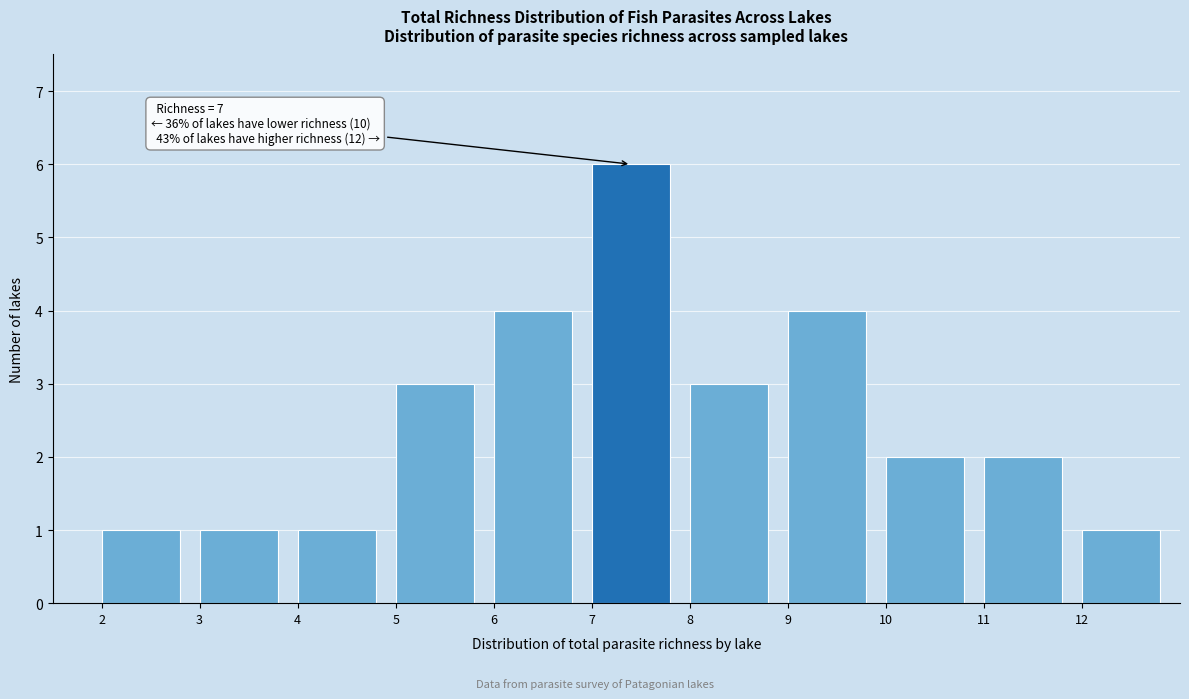

Which range on the x-axis has the tallest bar?

7 to 8